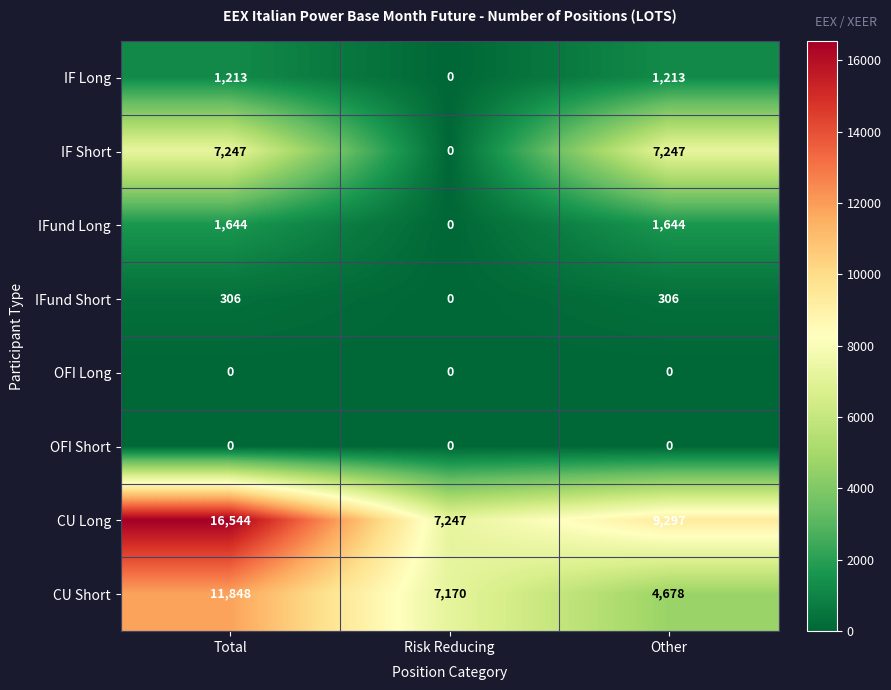

What is the average value of the IFund Short series?

204